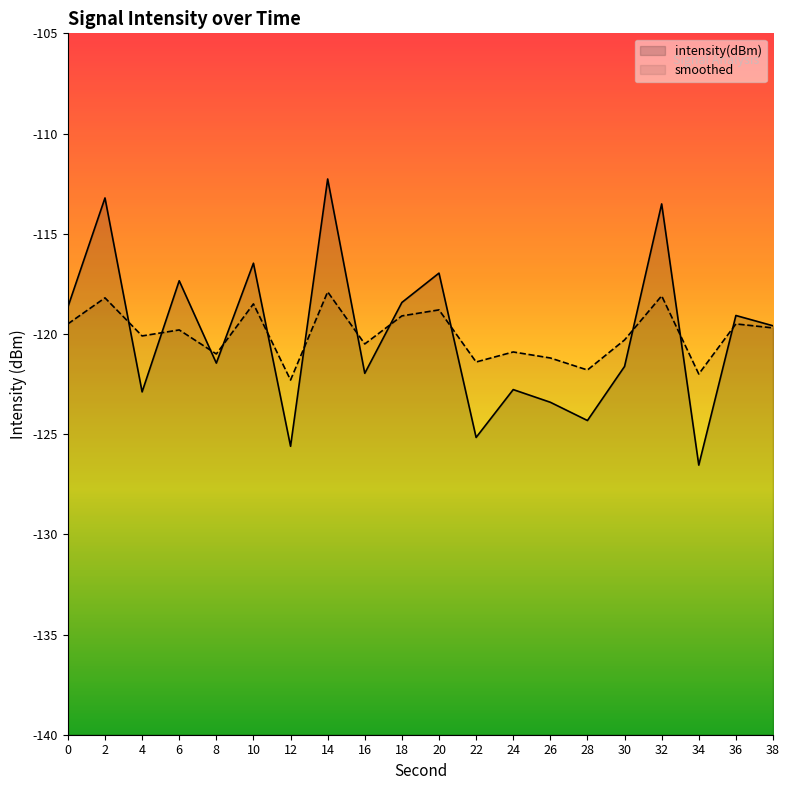

What is the minimum value shown in the chart?

-126.5